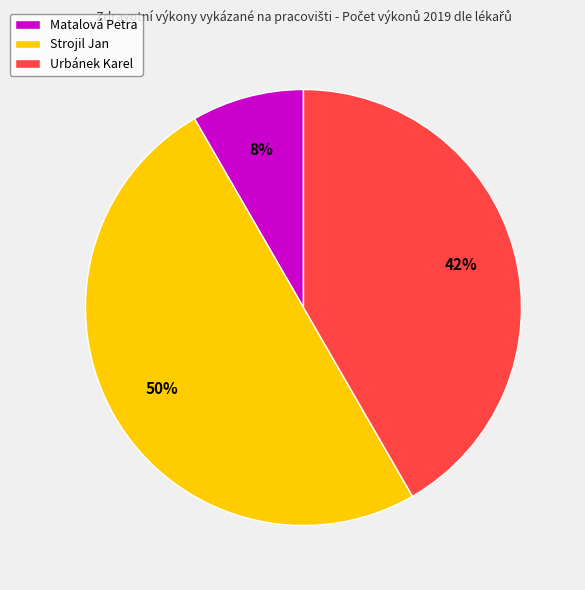

Which category has the smallest portion of the pie?

Matalová Petra